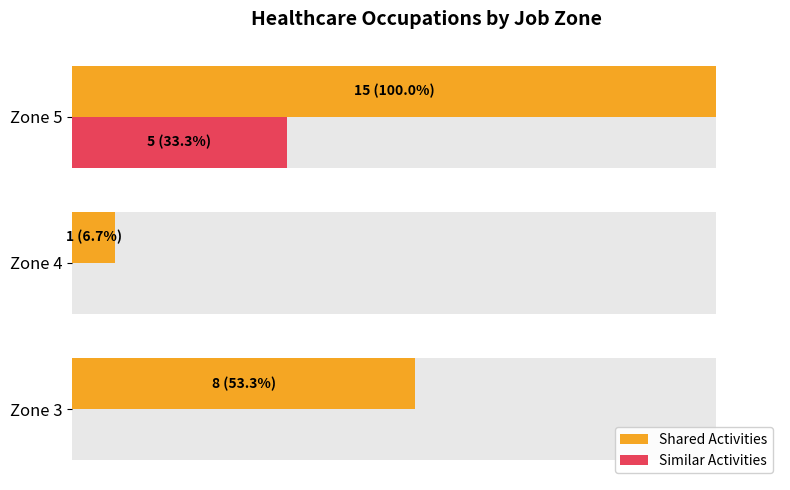

How many data points does each series have?

3